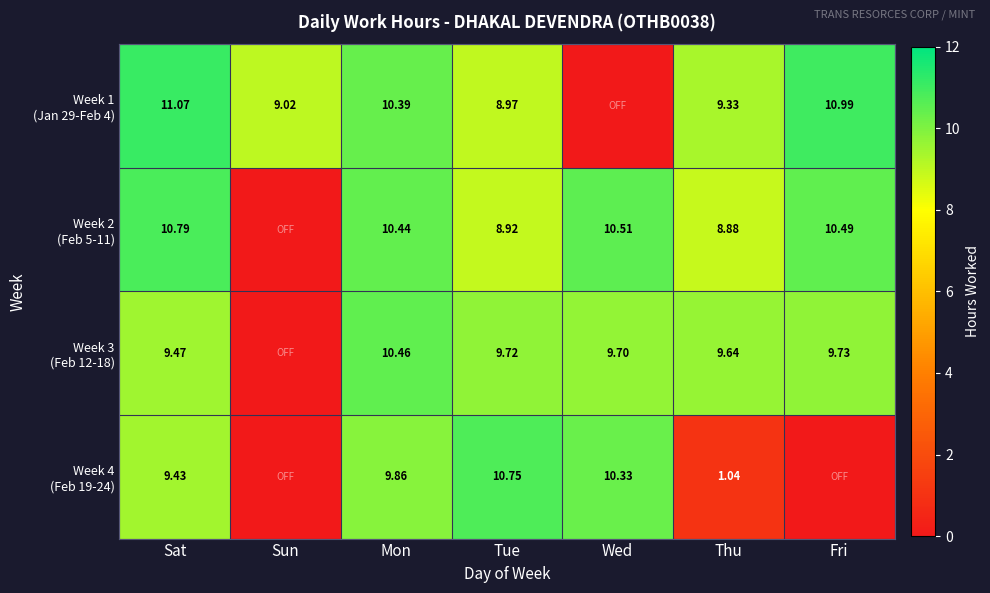

What is the average value of the Week 3 (Feb 12-18) series?

8.4